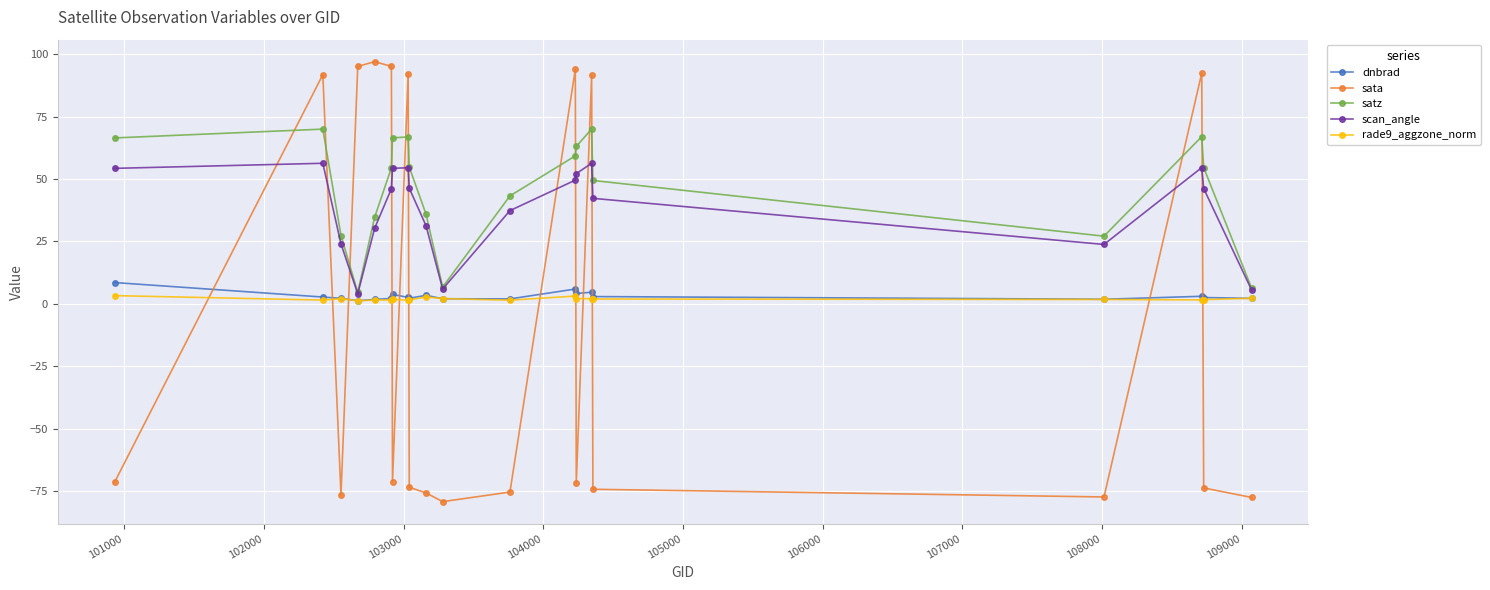

In satz, how many points are higher than both neighbors (excluding endpoints)?

4